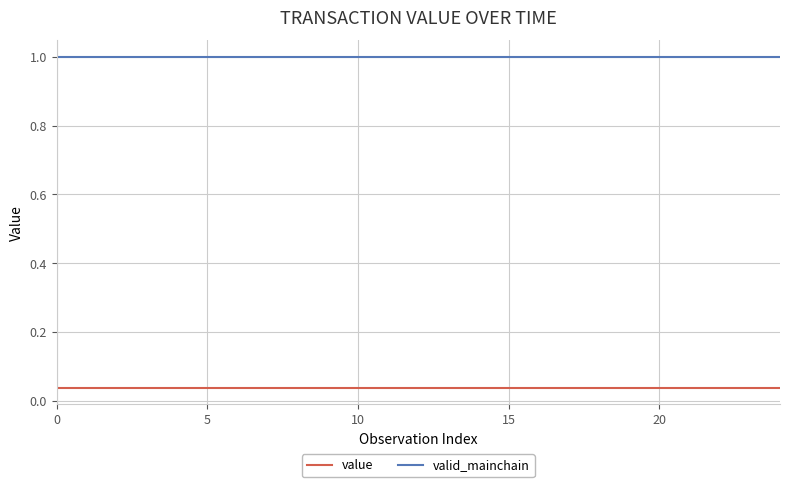

True or false: value and valid_mainchain cross at least once.

False